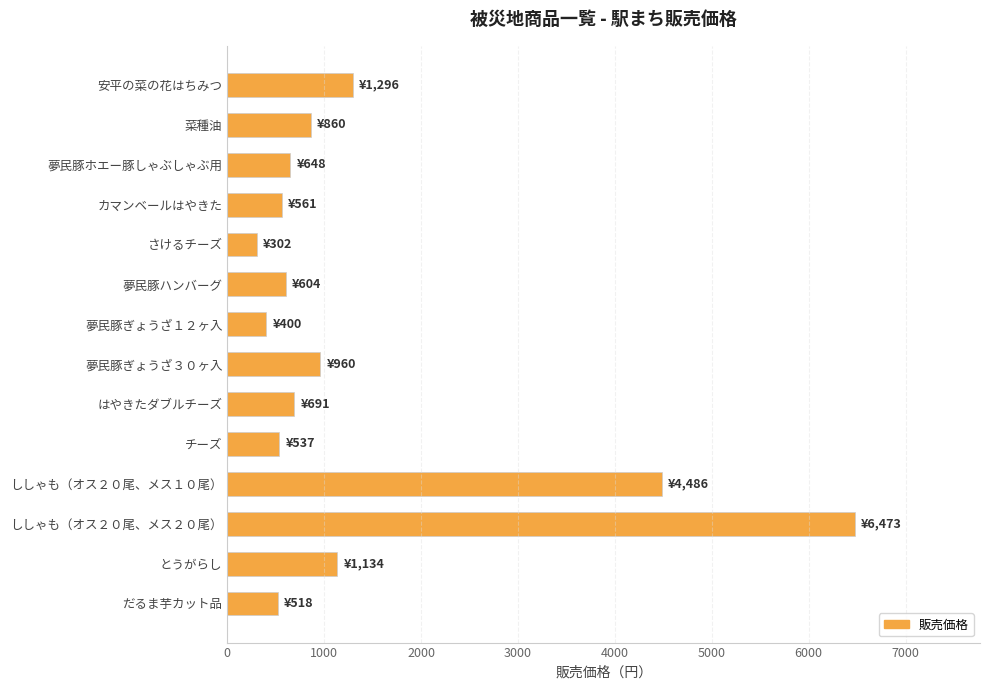

What is the value of the 13th bar from the top?

1134